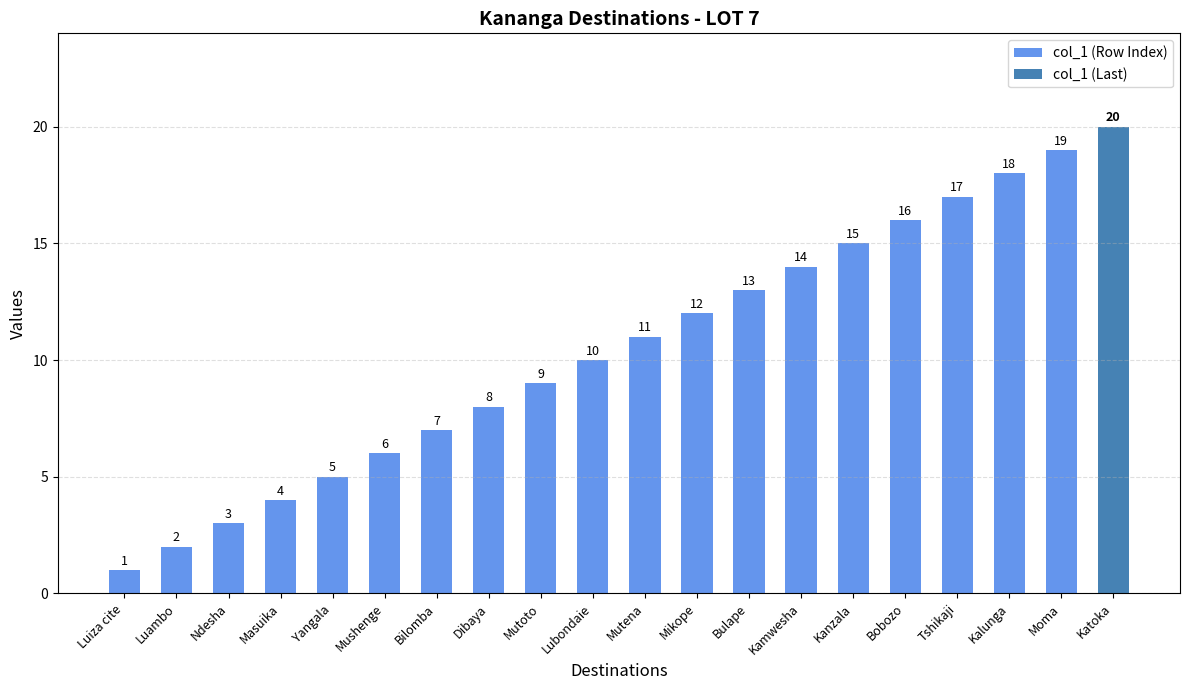

What is the ratio of the value at Yangala to the value at Moma?

0.3